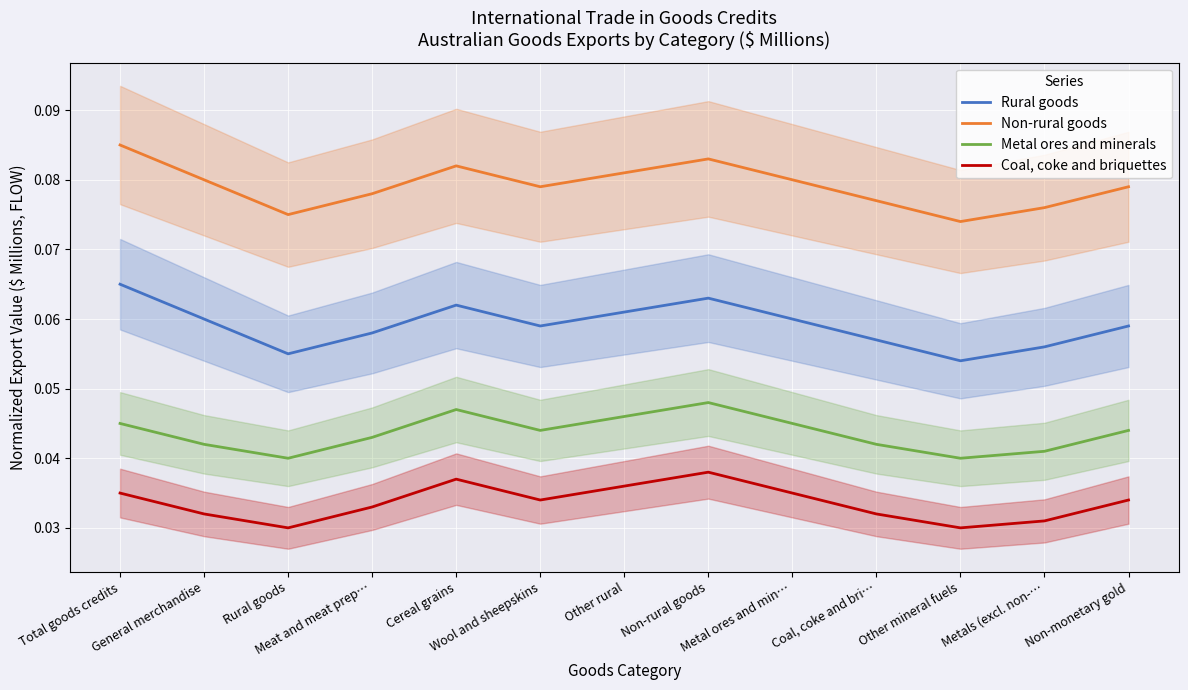

True or false: Rural goods and Coal, coke and briquettes cross at least once.

False